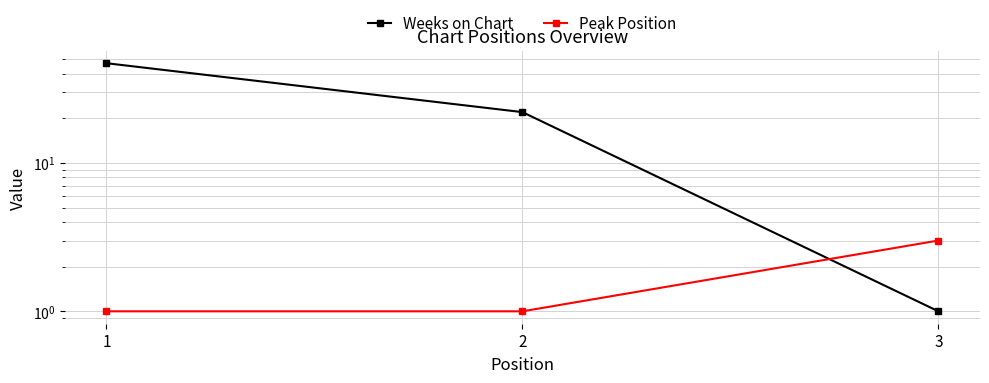

What are all the series names shown in the legend?

Weeks on Chart, Peak Position